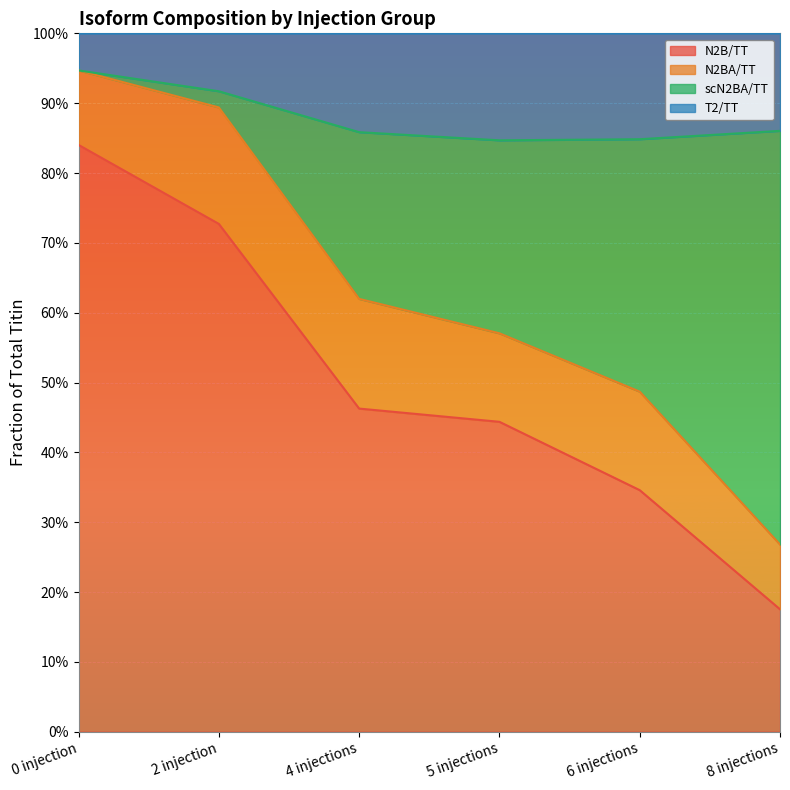

True or false: N2B/TT and T2/TT intersect in this chart.

False